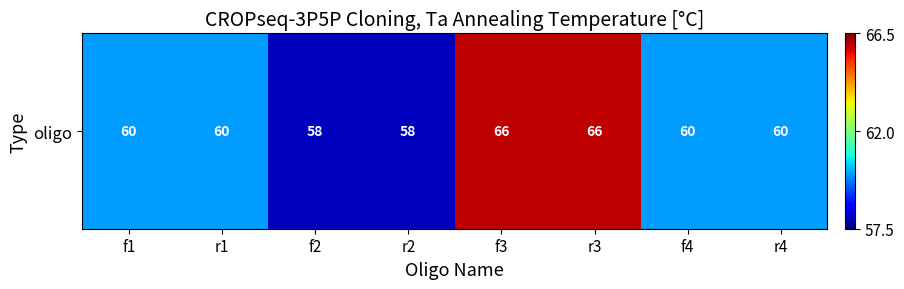

Reading left to right, transcribe all the data shown in this chart.

f1=60	r1=60	f2=58	r2=58	f3=66	r3=66	f4=60	r4=60